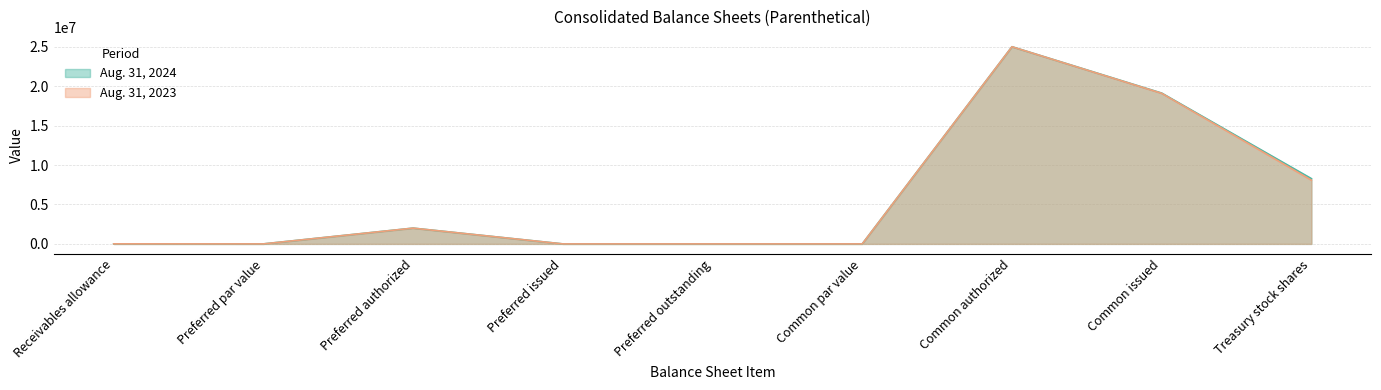

What is the greatest value displayed?

25000000